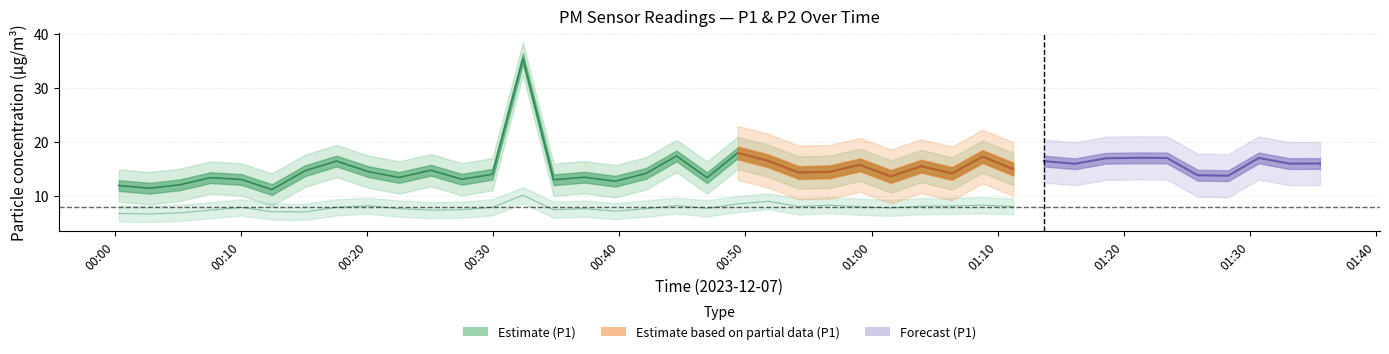

True or false: P1 and P2 intersect in this chart.

False